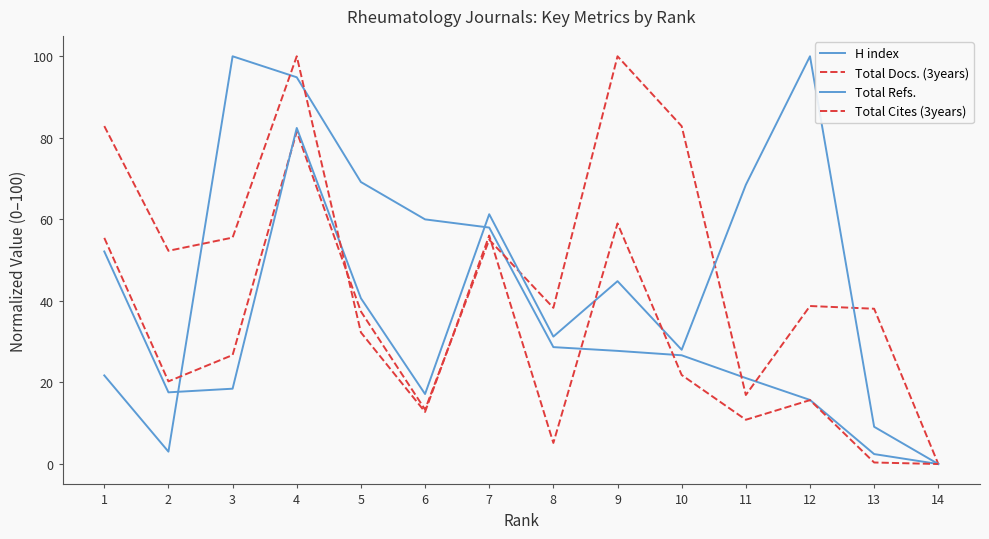

Does the chart have visible grid lines?

No